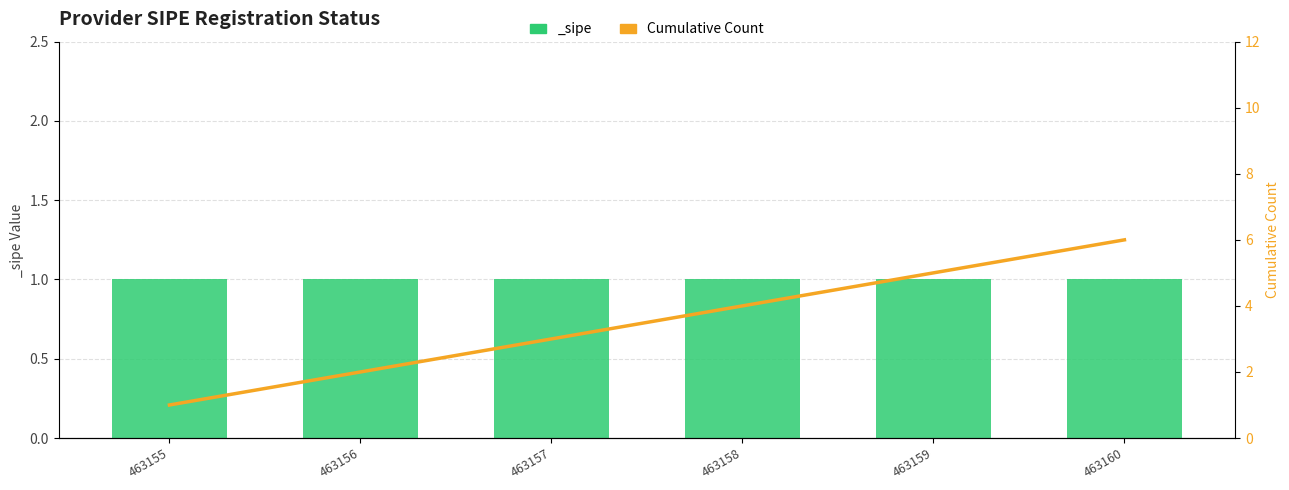

Rank the categories by value from highest to lowest.

463160, 463159, 463158, 463157, 463156, 463155